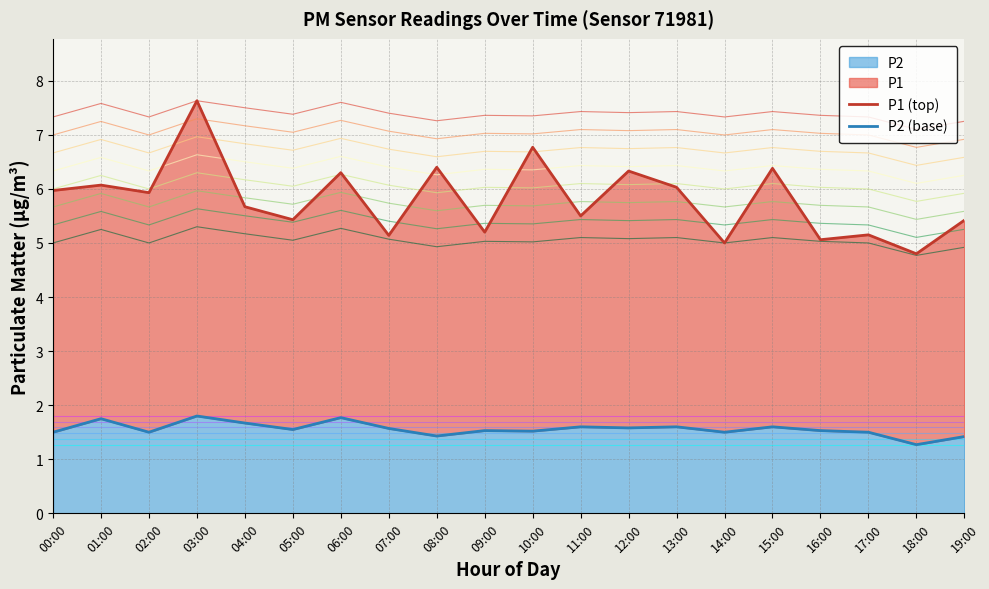

Rank the series by their average value, from highest to lowest.

P1 (top), P2 (base)